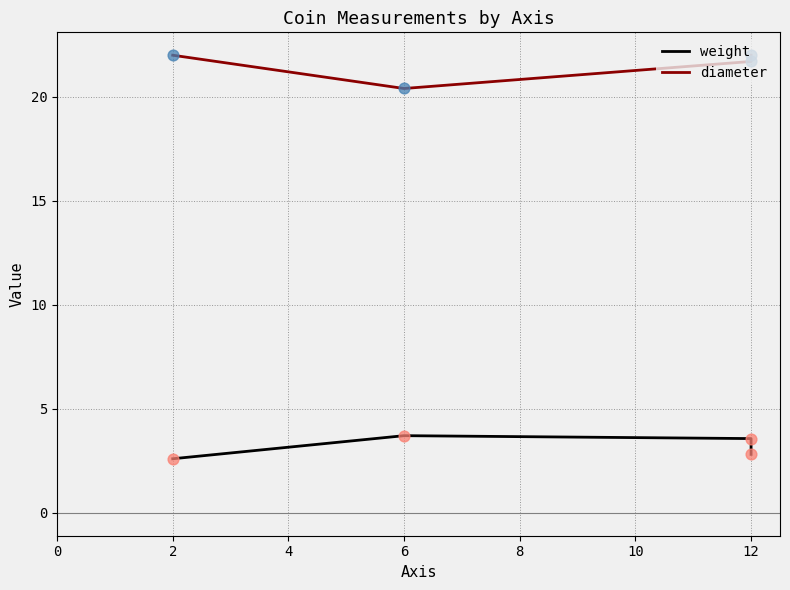

Which series has the largest Y range (max minus min)?

diameter